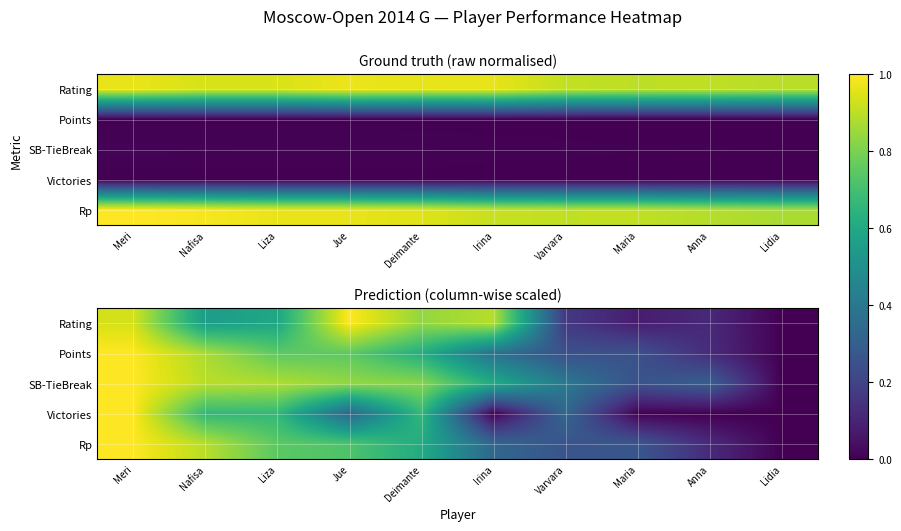

What is the maximum value for Points?

1.0